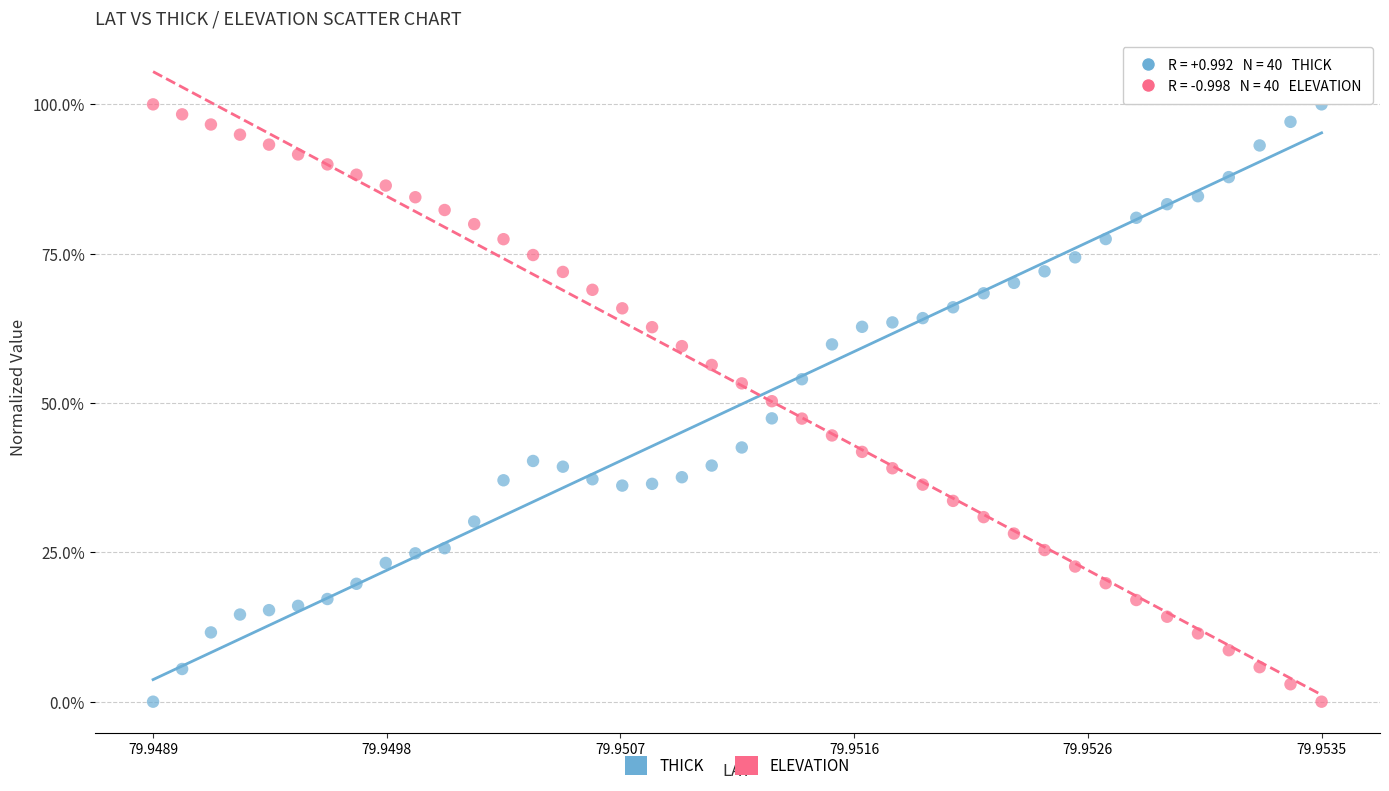

What are all the series names shown in the legend?

THICK, ELEVATION